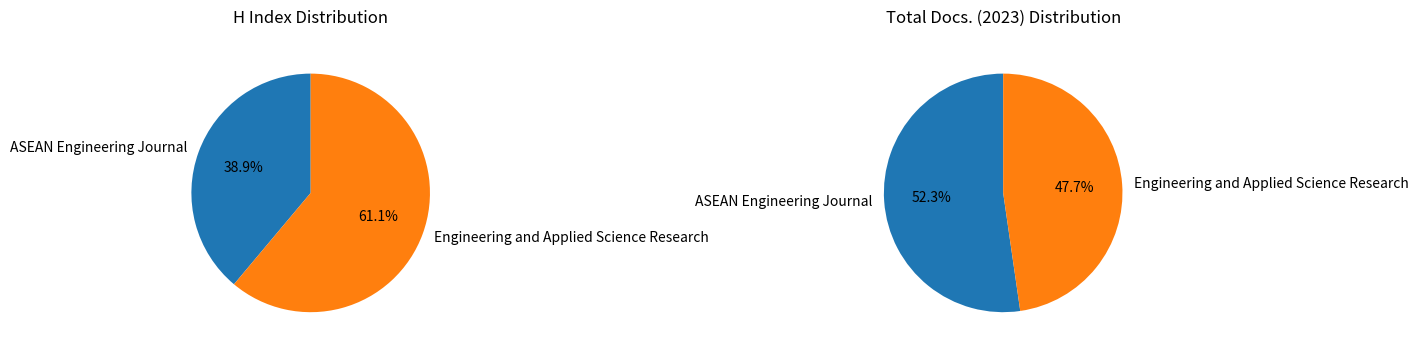

Which series changed the most between ASEAN Engineering Journal and Engineering and Applied Science Research?

Total Docs. (2023)